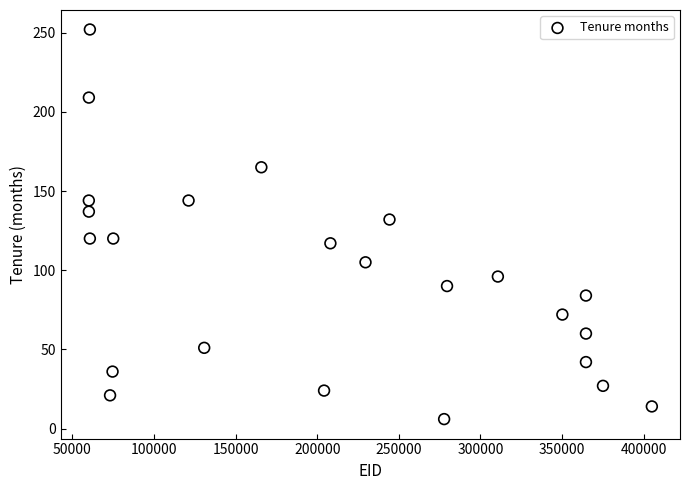

What is the range of X values (max minus min)?

344994